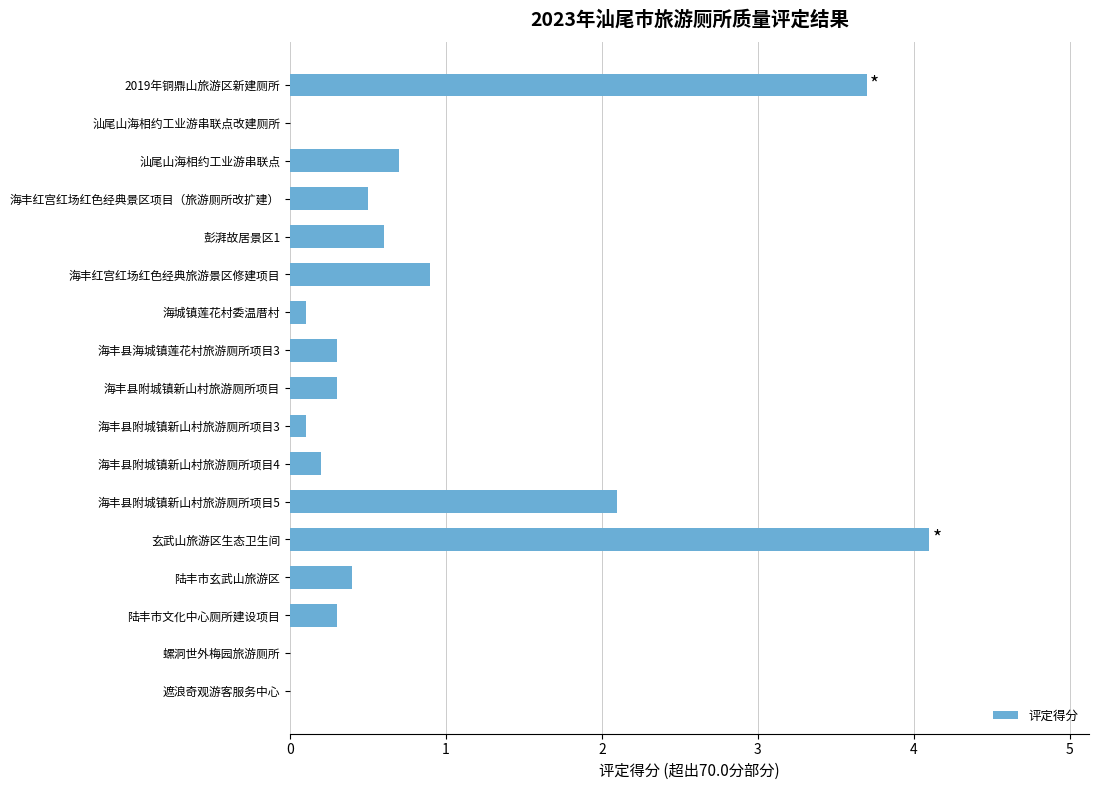

Is it true that the value at 汕尾山海相约工业游串联点 is 0.7?

True